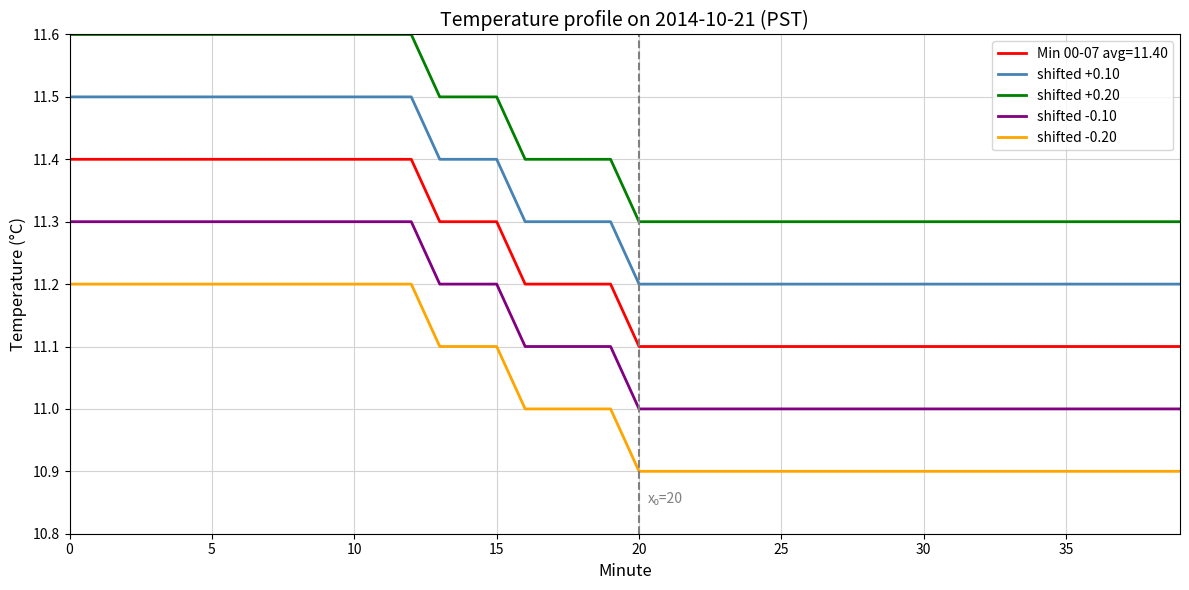

Is this an area chart (filled region under the line)?

No